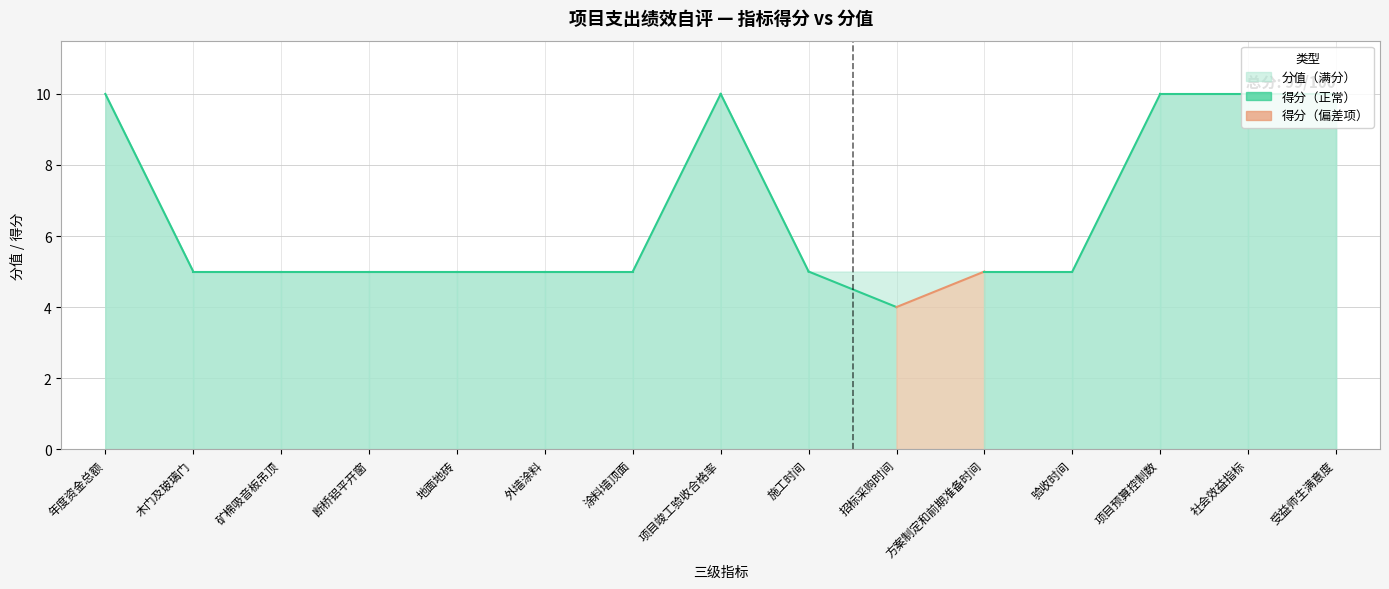

Does the chart display data point markers on the line(s)?

No